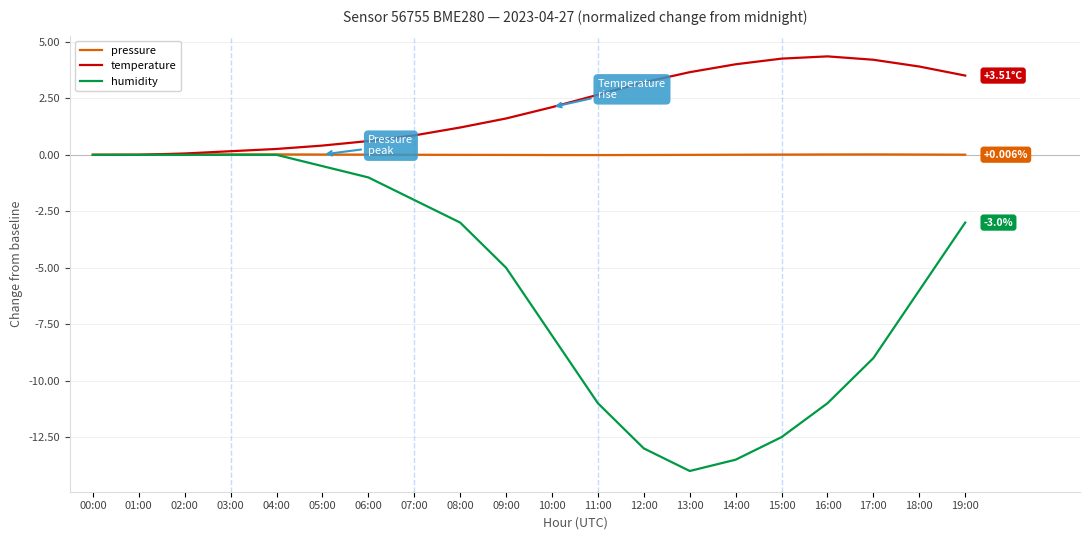

List the series in order of their overall mean, lowest first.

humidity, pressure, temperature